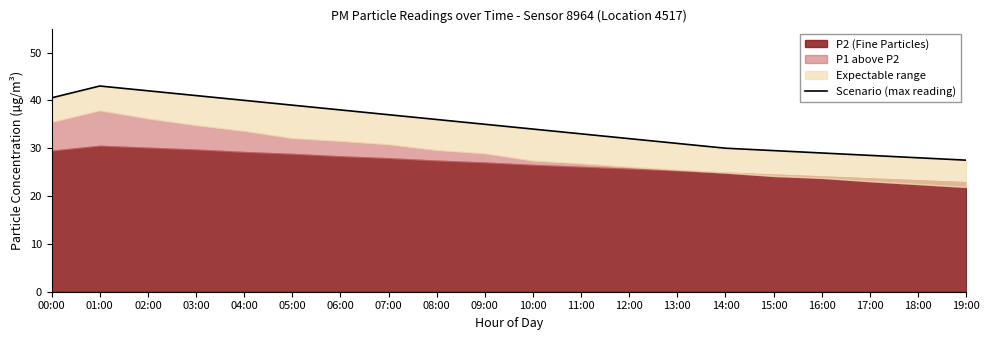

What position from the left is 16:00?

17